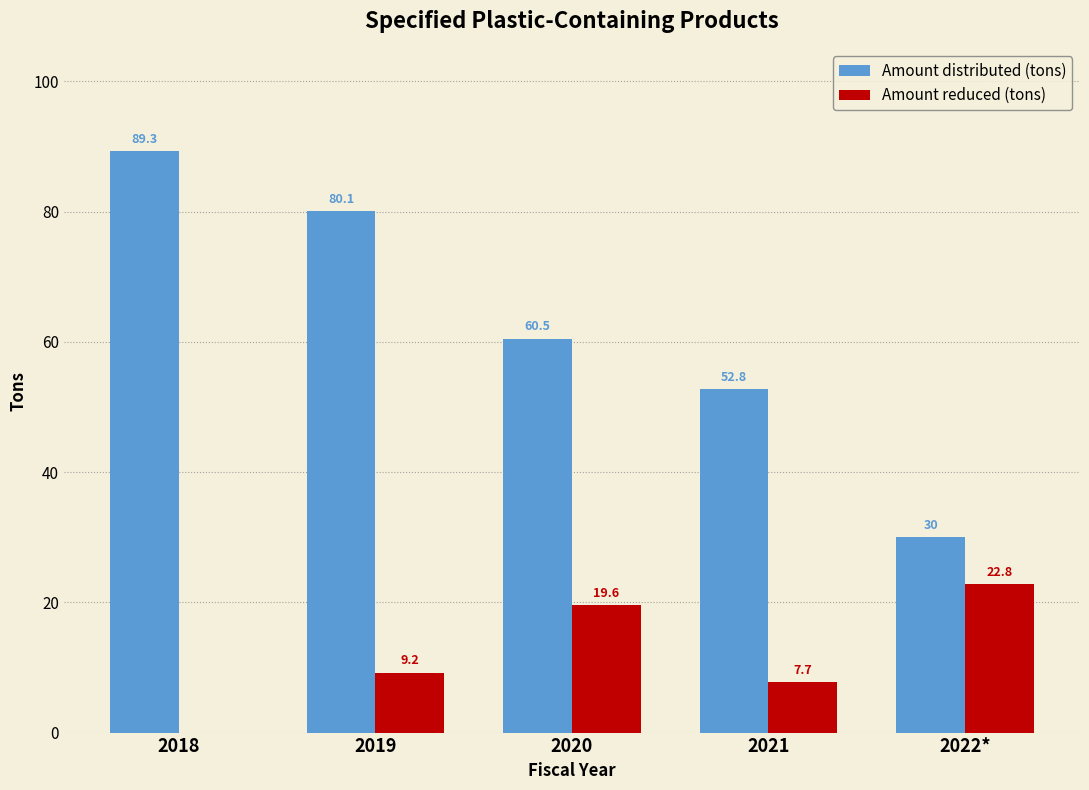

Reading left to right, what are all the values shown in this chart?

Amount distributed (tons): 89.3	80.1	60.5	52.8	30.0
Amount reduced (tons): 0.0	9.2	19.6	7.7	22.8